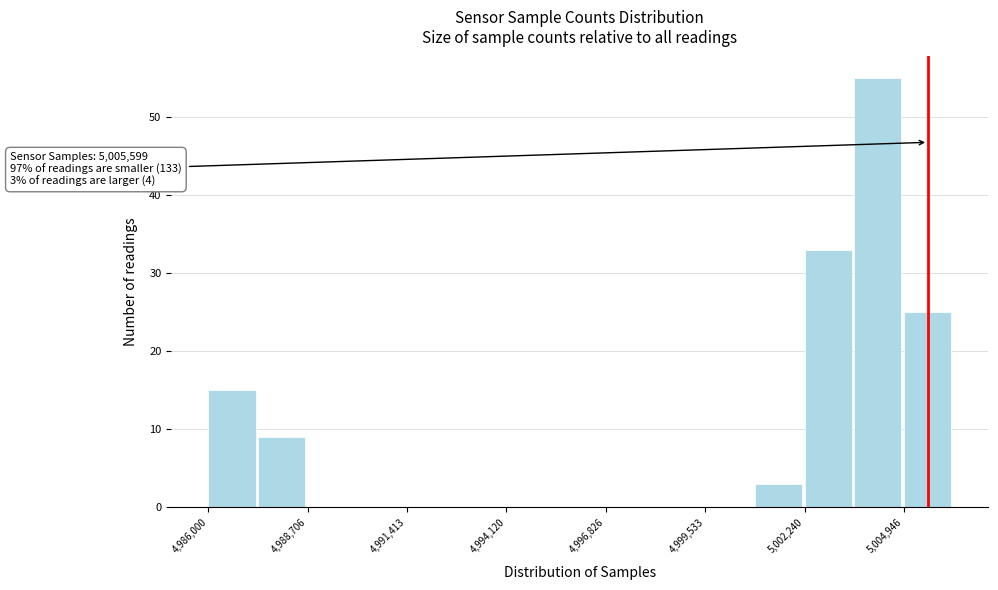

Read against the x-axis, roughly where is the centre of the tallest bar?

5004000